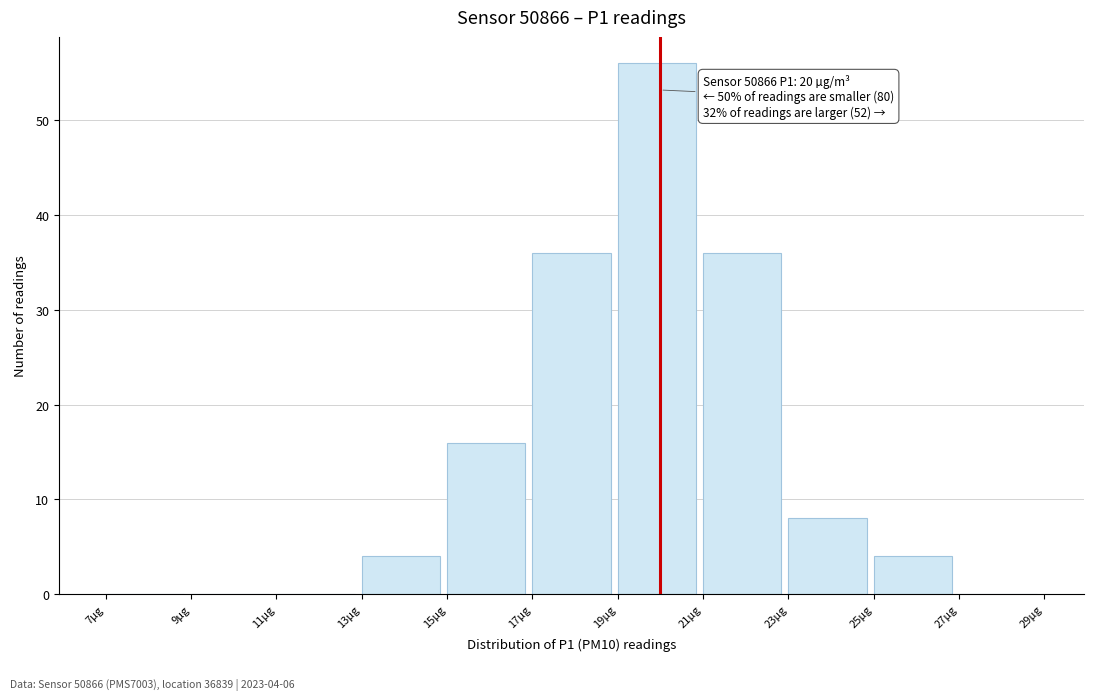

Over which range of the x-axis is the bar tallest?

19 to 21